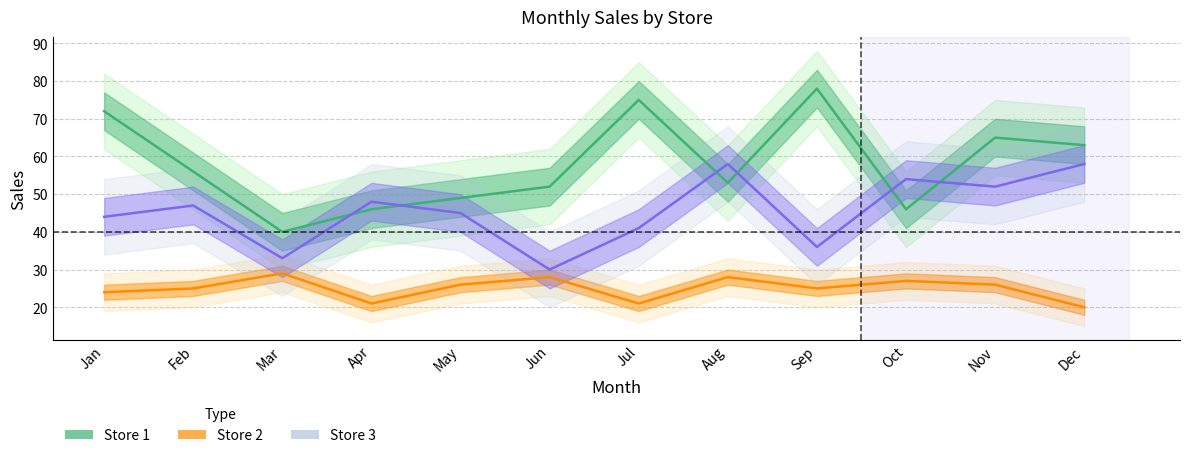

Which series has the largest total across all categories?

Store 1